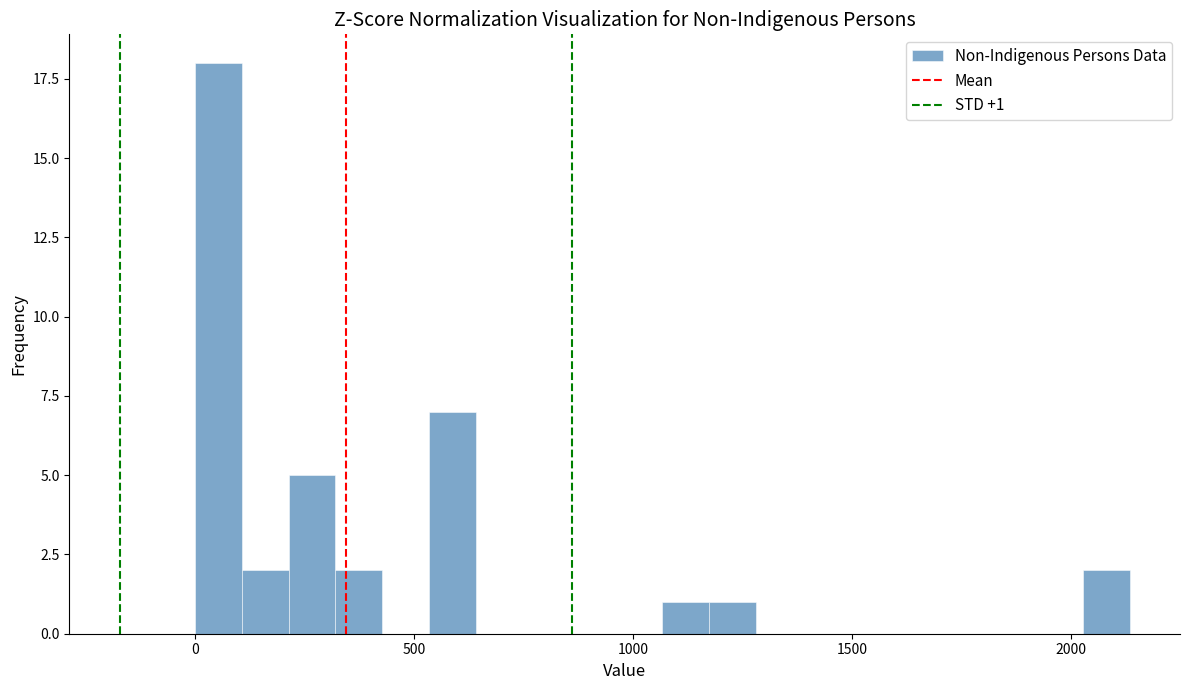

Around what value on the x-axis is the tallest bar? Give the approximate position of its centre, as read against the axis.

50